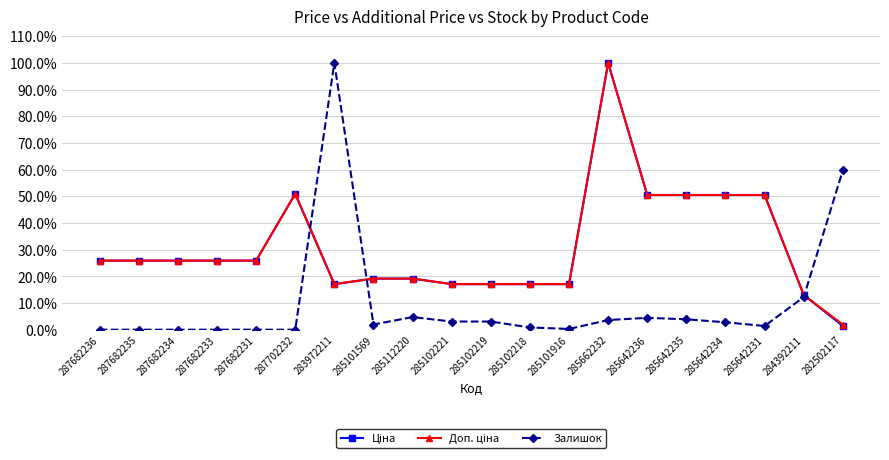

What is the difference between the highest and lowest values at 285642236?

46.0